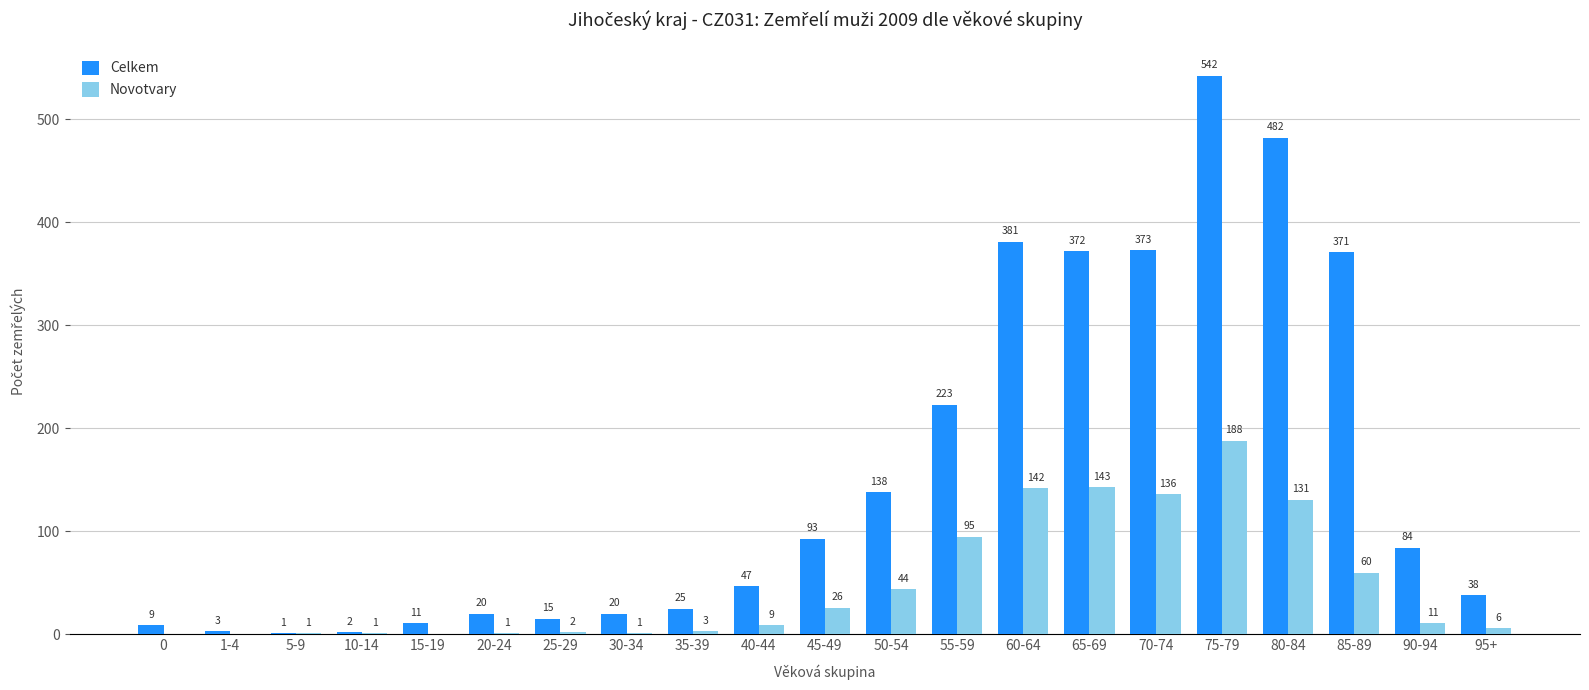

The Celkem series shows 140 at 55-59. True or false?

False